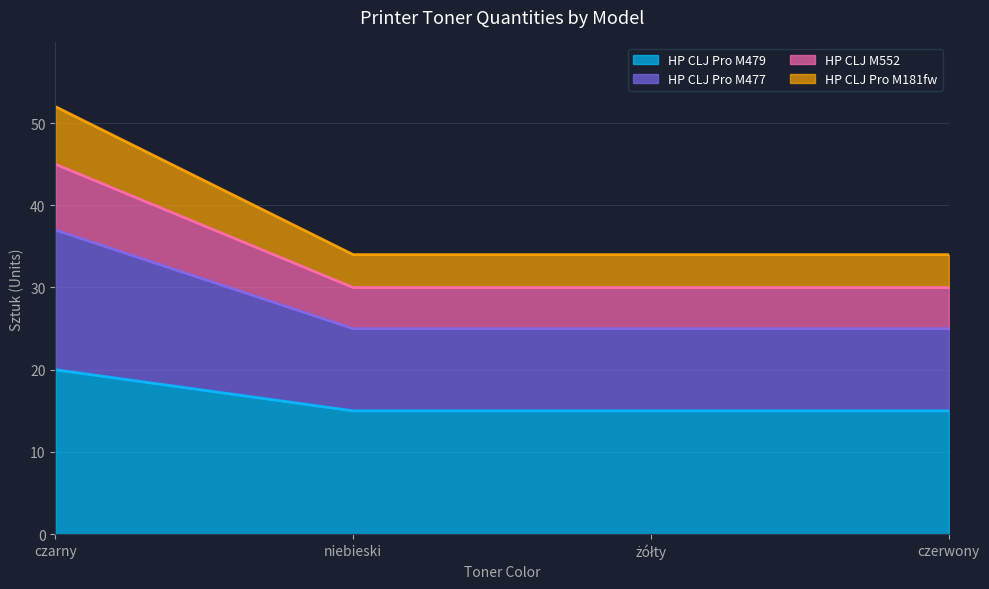

What is the label of the 1st point from the right?

czerwony